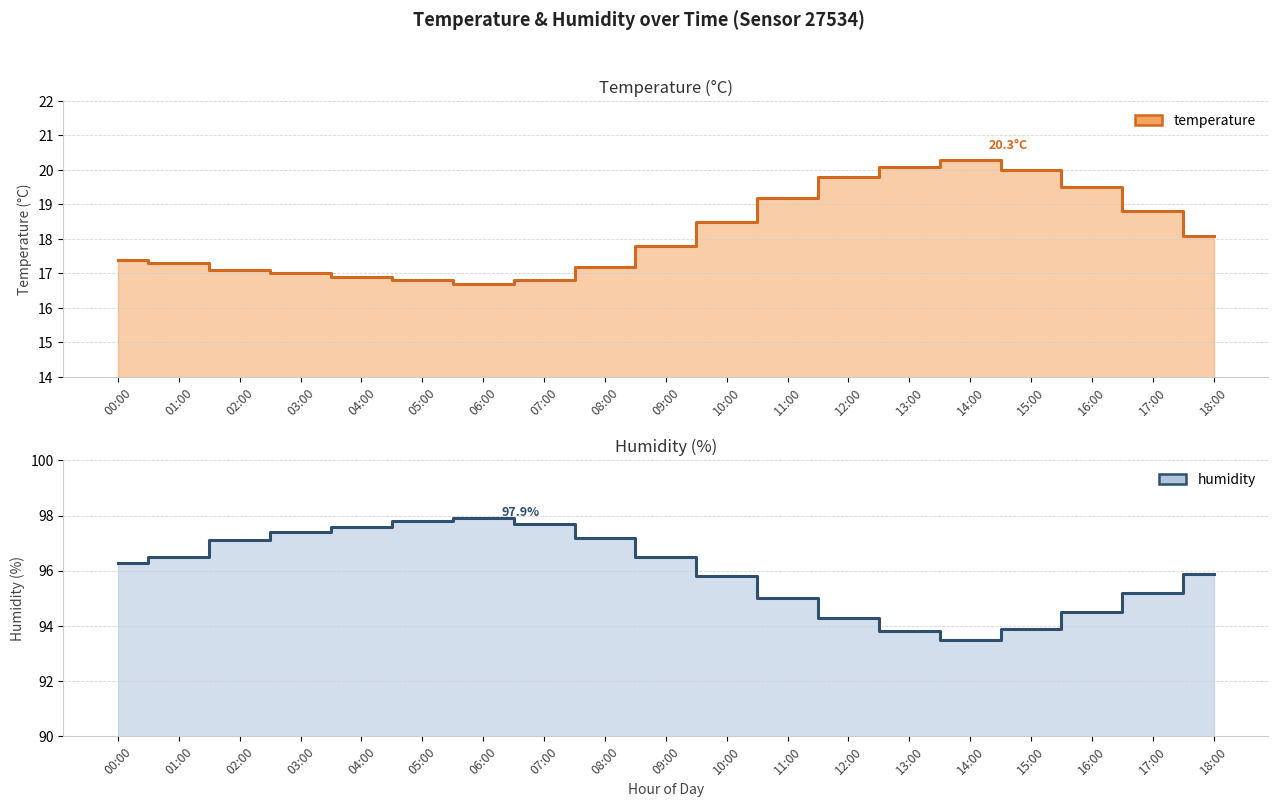

True or false: humidity and temperature cross at least once.

False